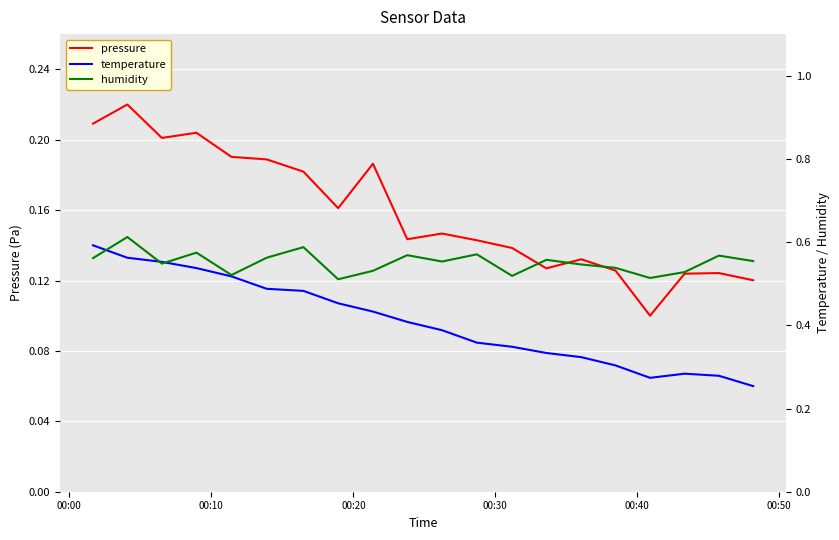

What is the value of the pressure point at the 17th from the left?

0.1